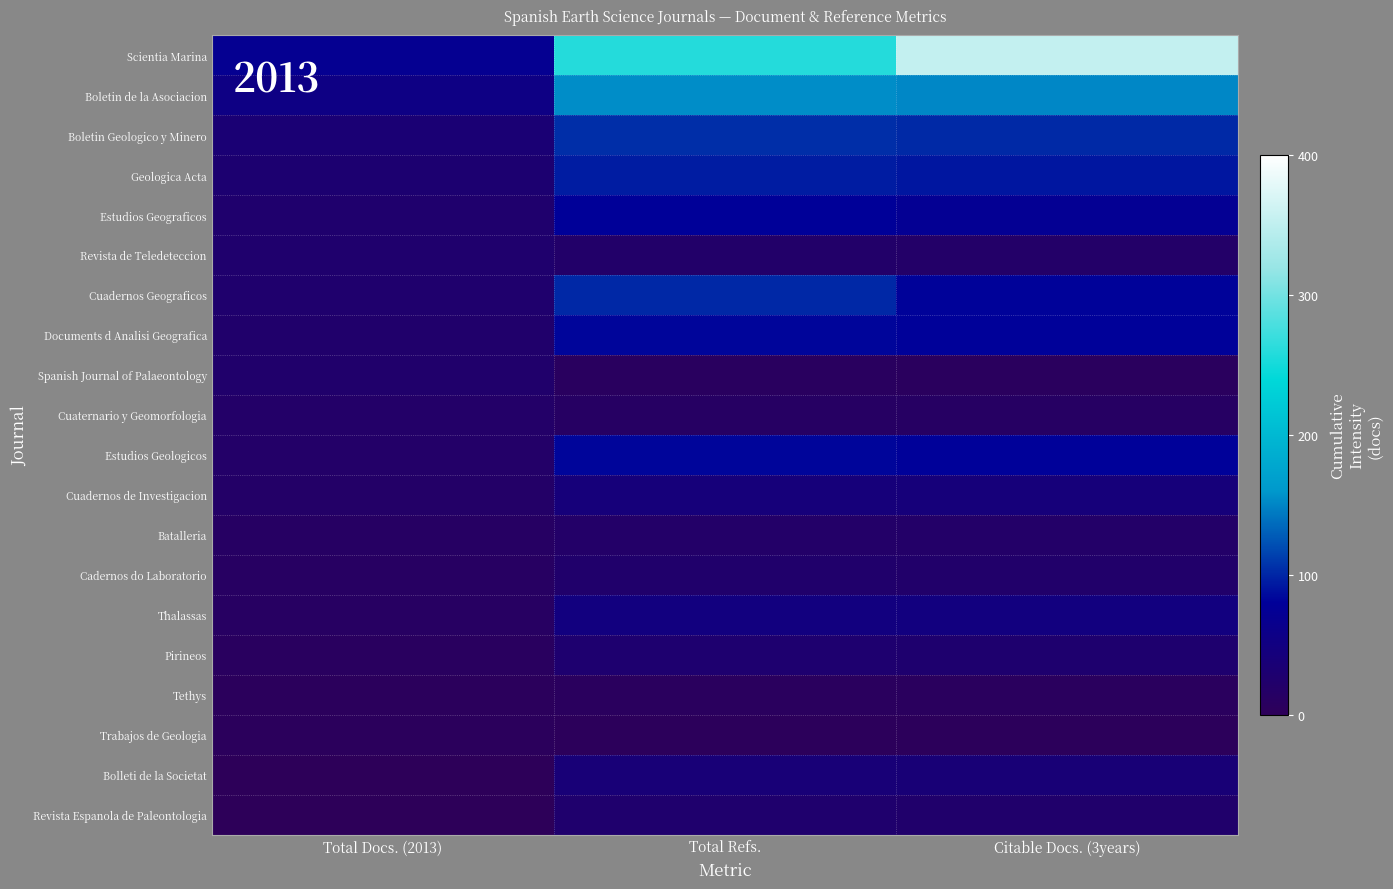

At Total Docs. (2013), list the series in order from largest to smallest.

Scientia Marina, Boletin de la Asociacion, Boletin Geologico y Minero, Geologica Acta, Estudios Geograficos, Revista de Teledeteccion, Cuadernos Geograficos, Documents d Analisi Geografica, Spanish Journal of Palaeontology, Cuaternario y Geomorfologia, Estudios Geologicos, Cuadernos de Investigacion, Batalleria, Cadernos do Laboratorio, Thalassas, Pirineos, Tethys, Trabajos de Geologia, Bolleti de la Societat, Revista Espanola de Paleontologia